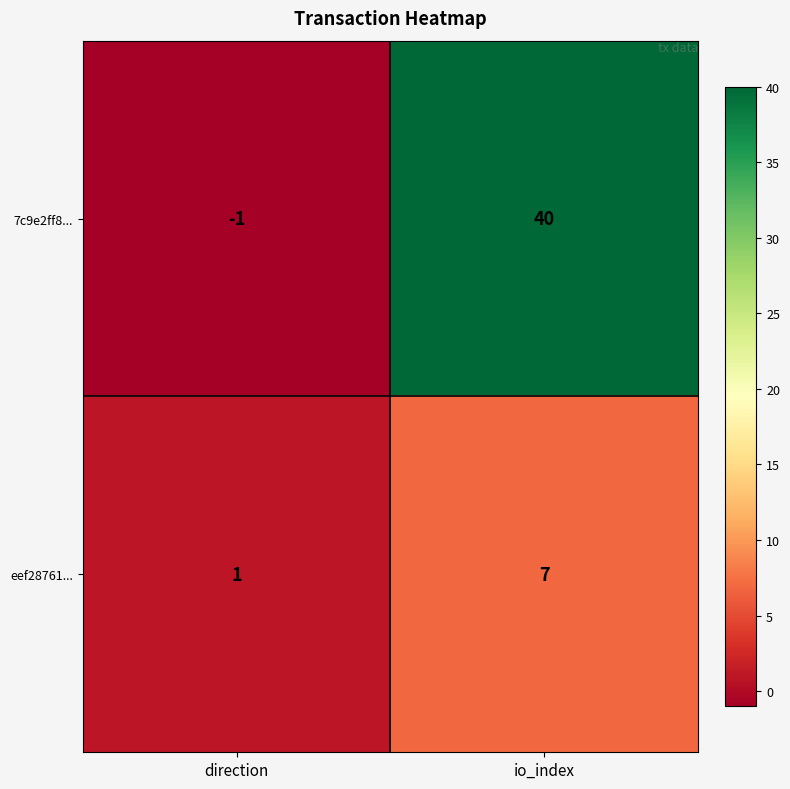

At which category does the chart reach its minimum across all series?

direction